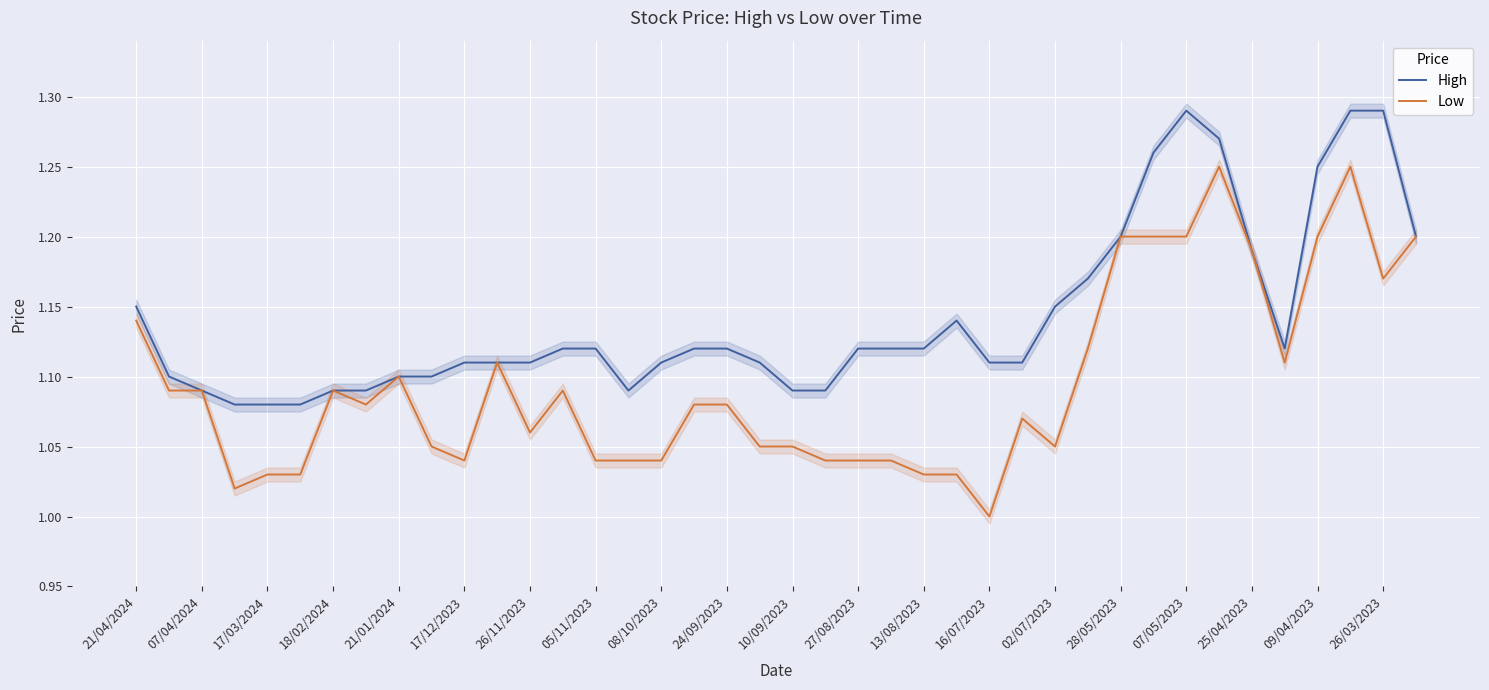

At which category is the sum across all series the highest?

37